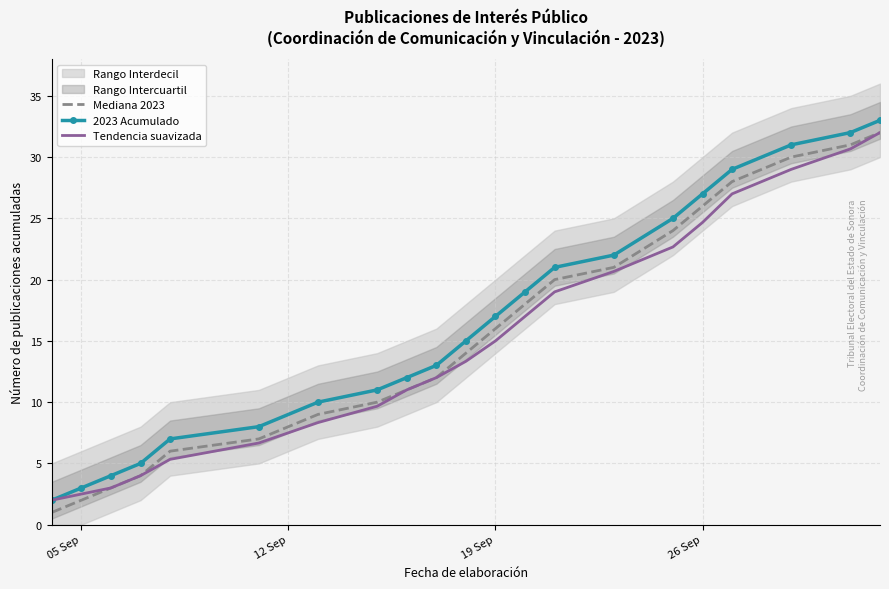

What is the lowest value of the Mediana 2023 series?

1.0